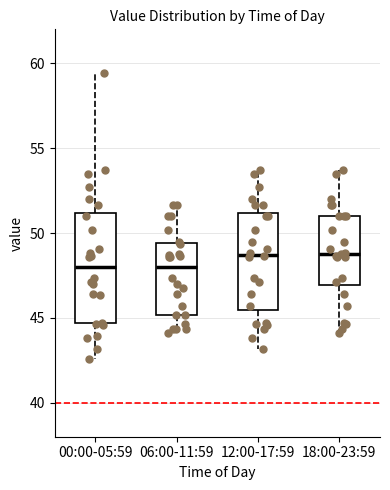

Comparing the boxes themselves (not the whiskers), which one is the tallest?

00:00-05:59